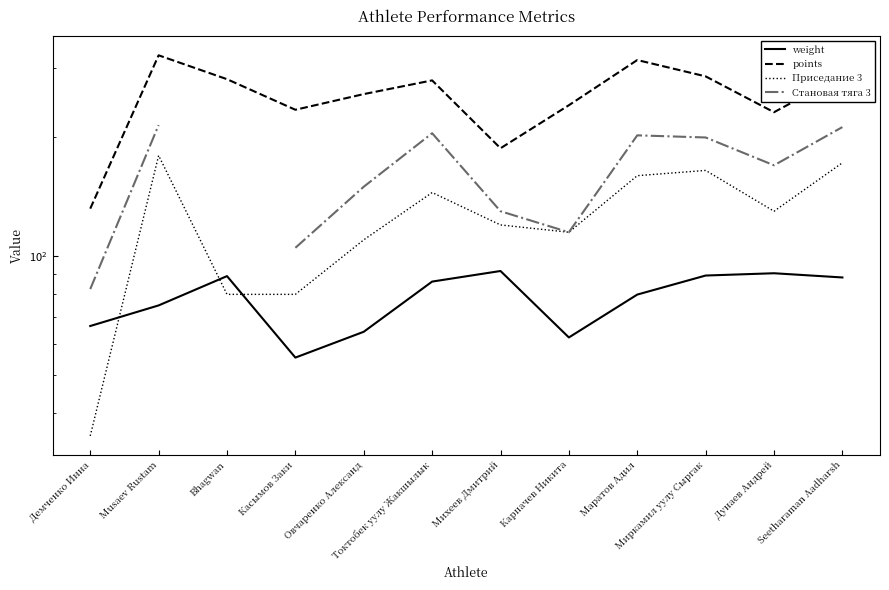

Is the value of Приседание 3 at Дунаев Андрей greater than the value of weight at Токтобек уулу Жакшылык?

Yes